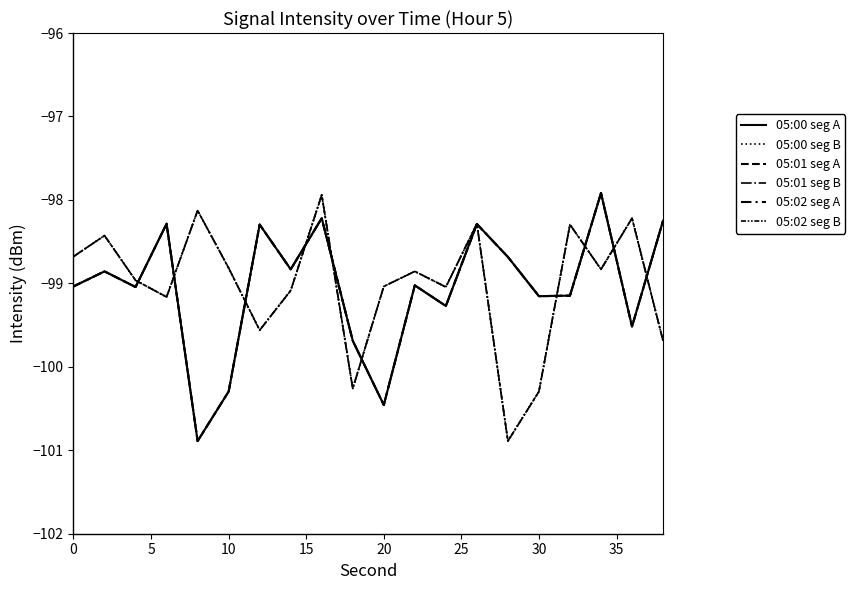

What is the label of the 7th point from the left?

30